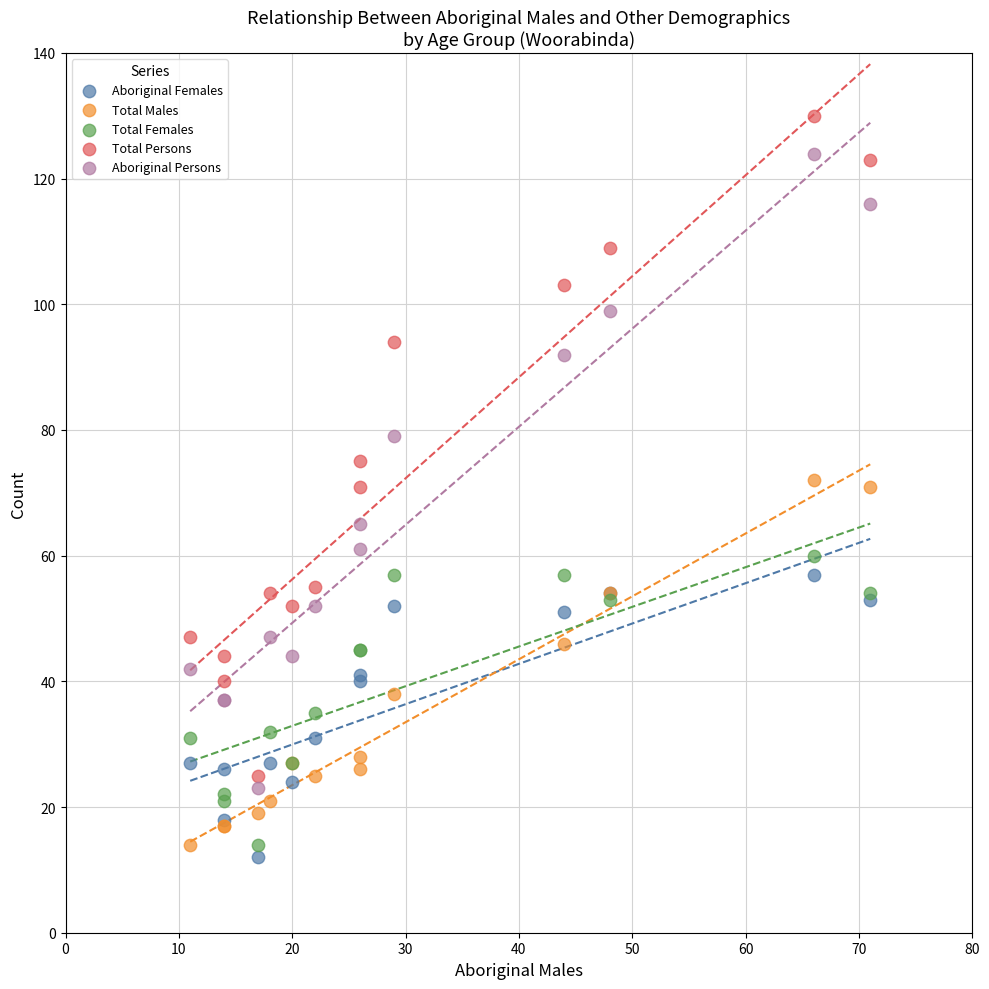

Which series has the largest Y range (max minus min)?

Total Persons